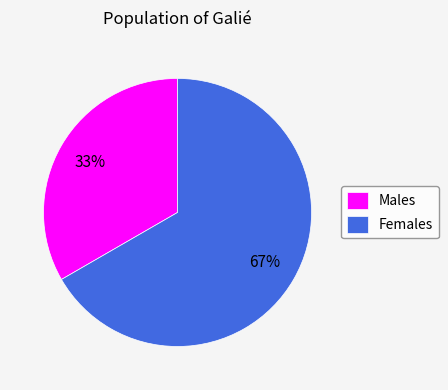

What is the largest slice in the pie chart?

Females